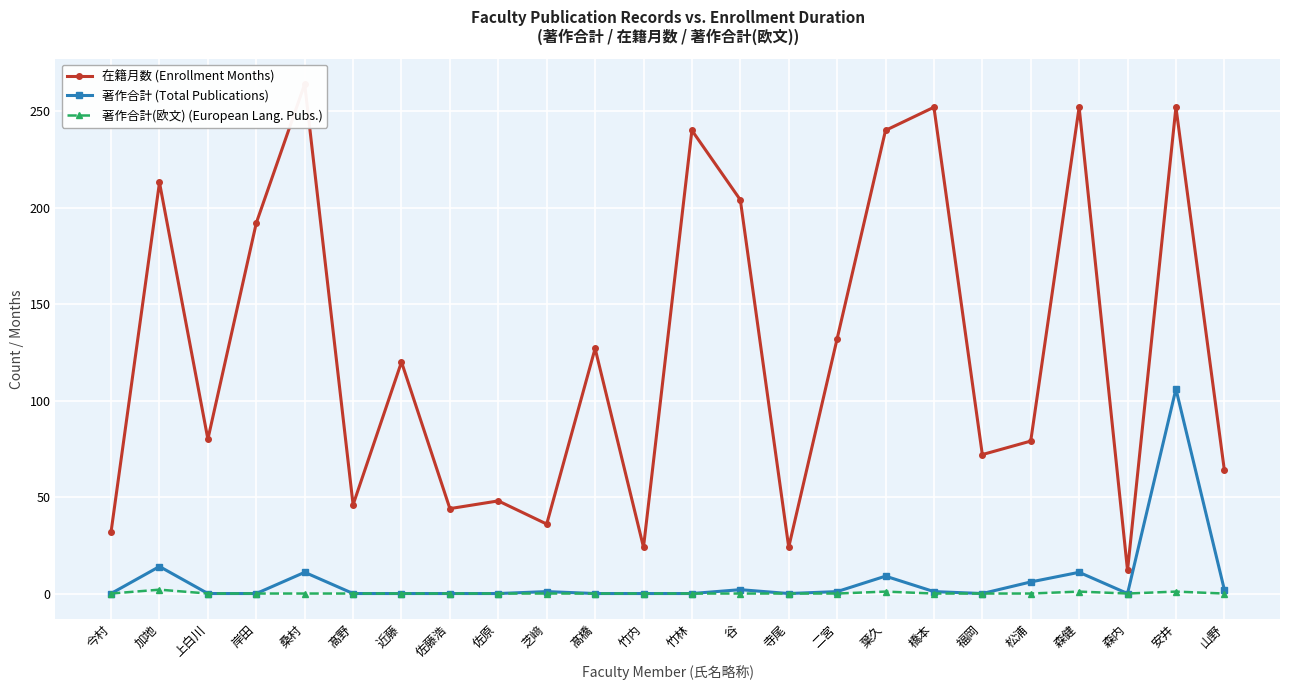

In 在籍月数, how many points are lower than both neighbors (excluding endpoints)?

8